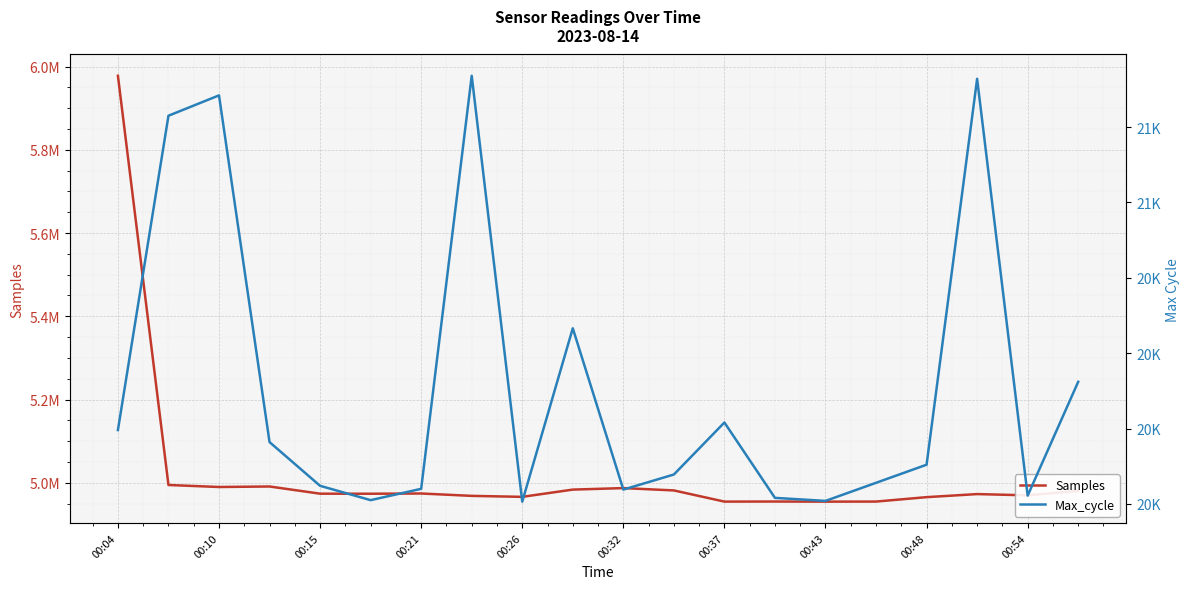

What is the total value across all series at 00:10?

5015479